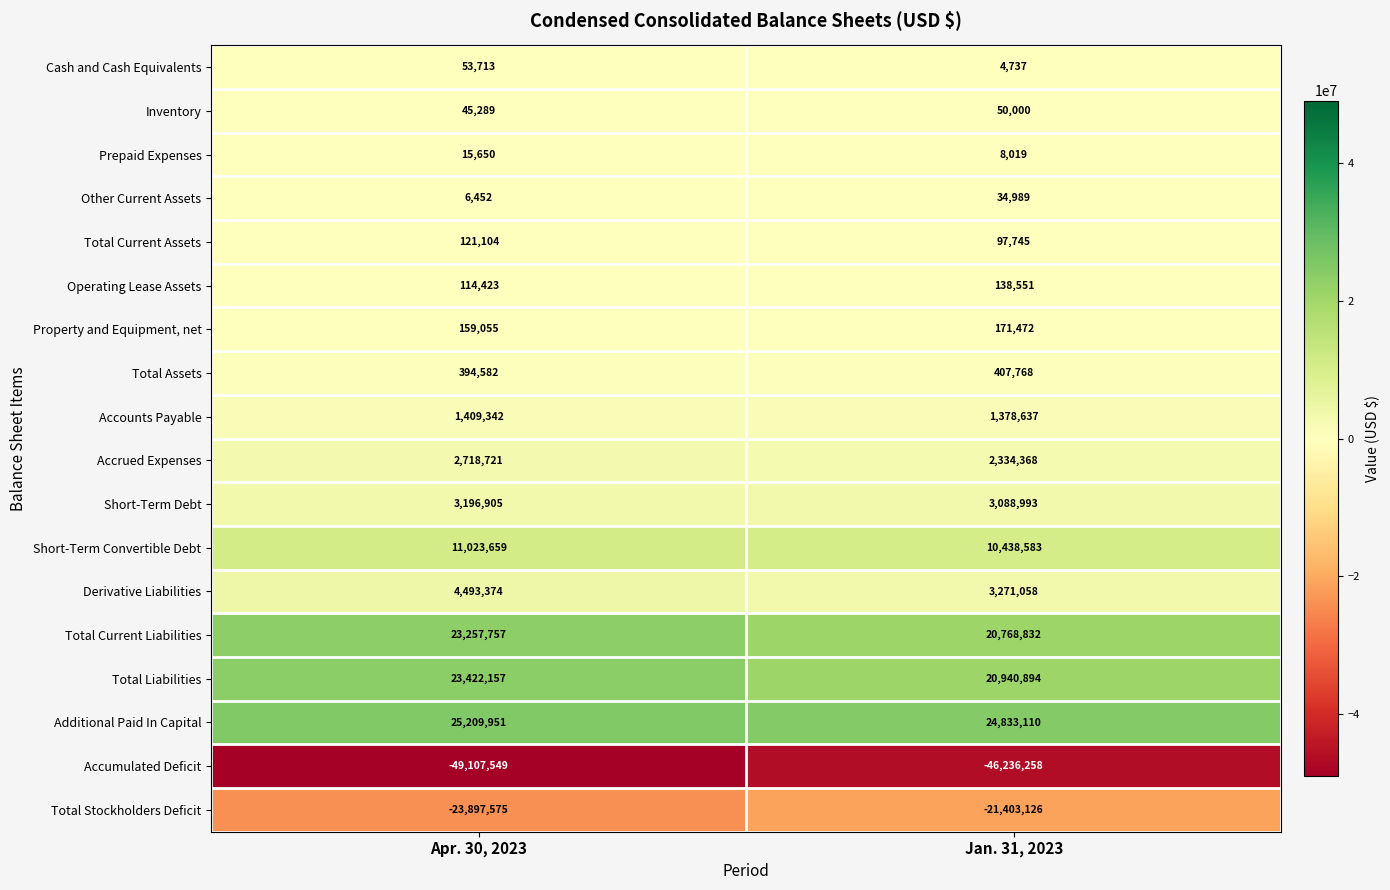

Which series has the largest range (max minus min)?

Accumulated Deficit